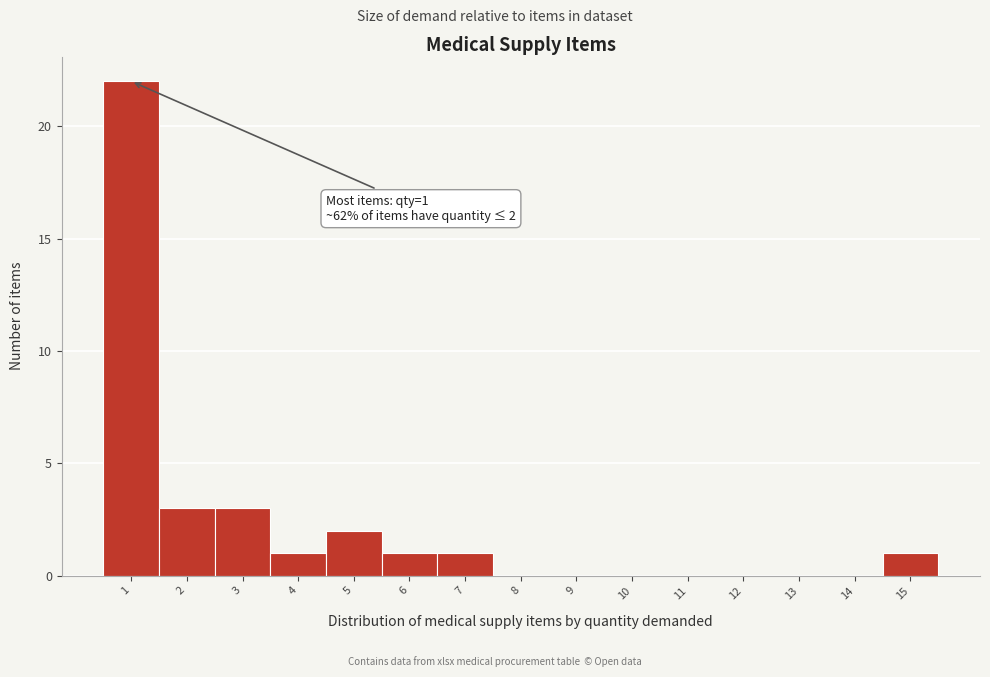

Reading right to left, list all the values displayed in this chart.

15=1	14=0	13=0	12=0	11=0	10=0	9=0	8=0	7=1	6=1	5=2	4=1	3=3	2=3	1=22